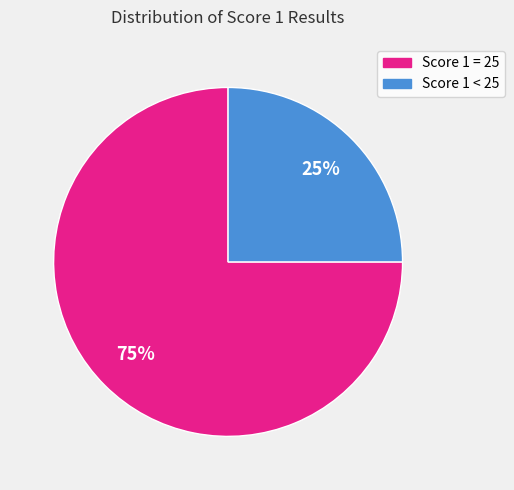

To the nearest percent, what is the average slice percentage?

50%